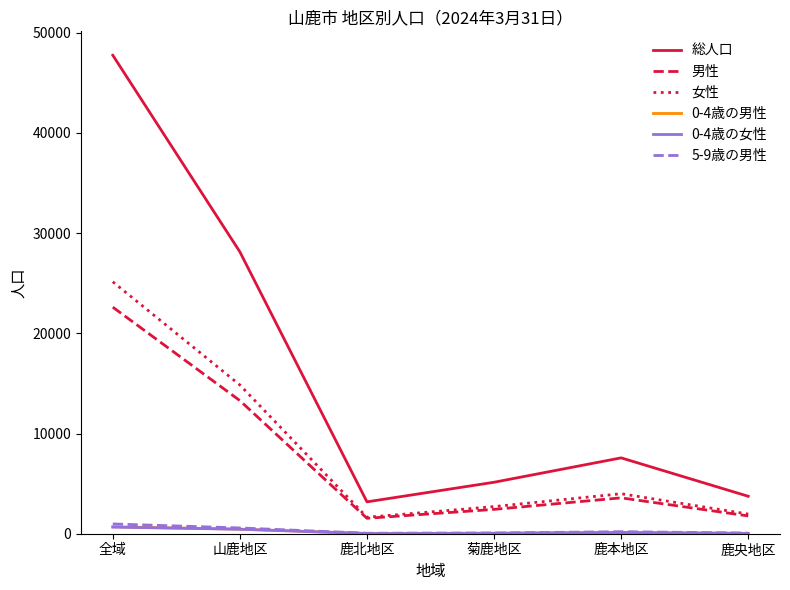

What is the spread (max minus min) of values at 鹿本地区?

7452